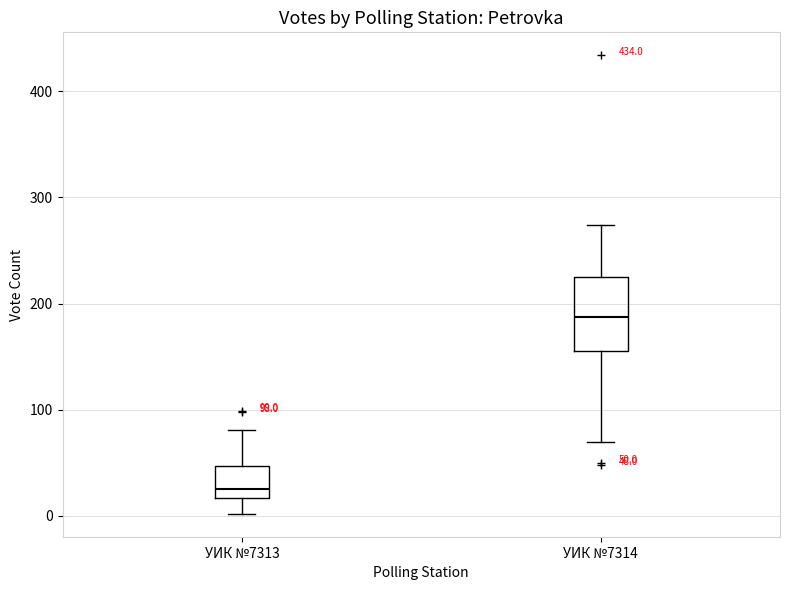

Comparing the boxes themselves (not the whiskers), which one is the tallest?

УИК №7314